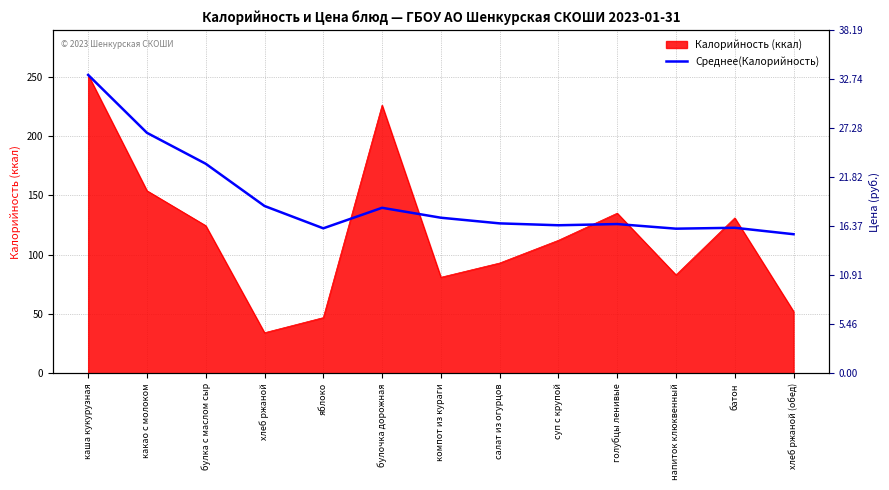

Reading right to left, transcribe all the data shown in this chart.

117.3	122.7	121.9	125.8	124.8	126.4	131.2	139.5	122.2	141.0	176.6	202.7	251.5